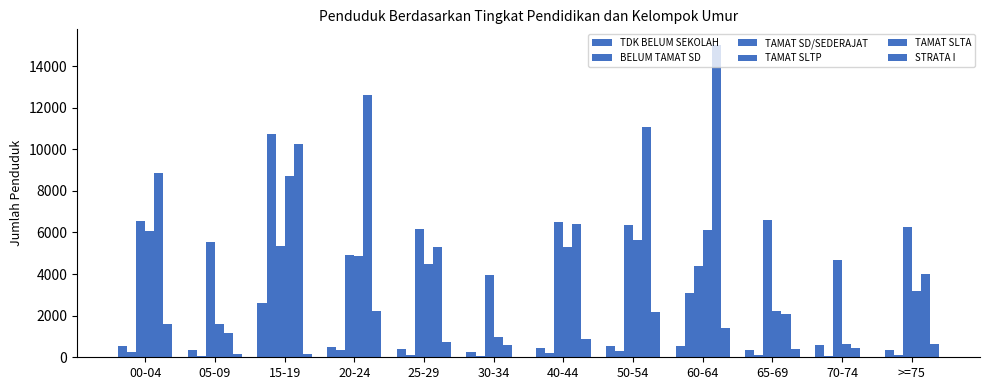

What is the total value across all series at >=75?

14546